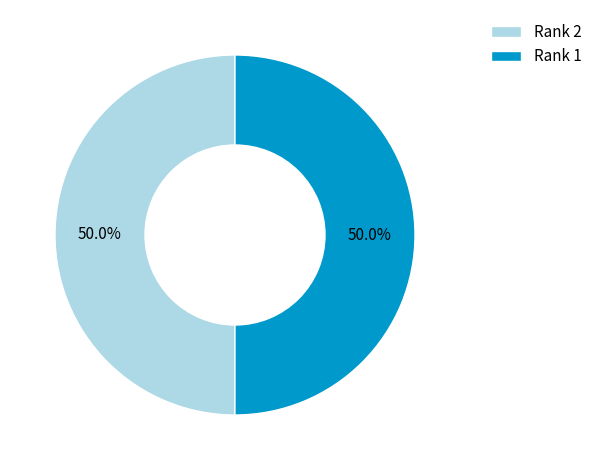

How many slices are in this pie chart?

2